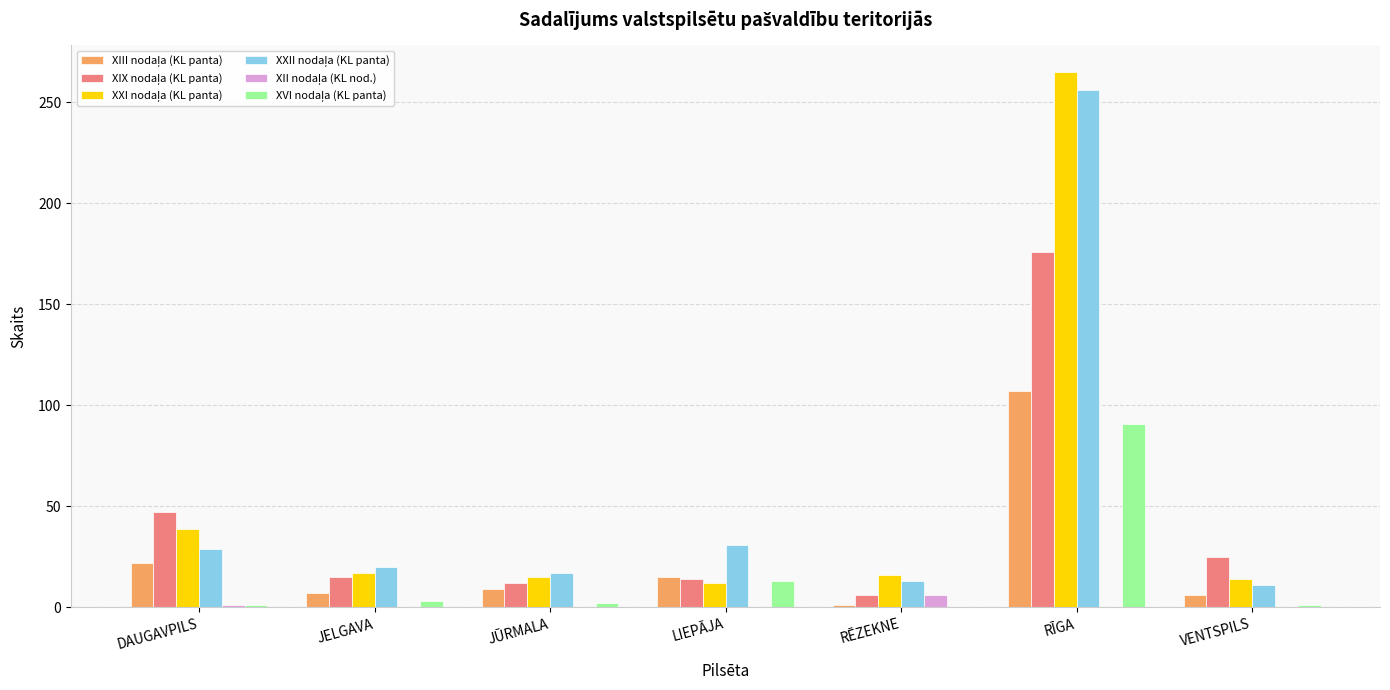

At which category is the sum across all series the highest?

RĪGA